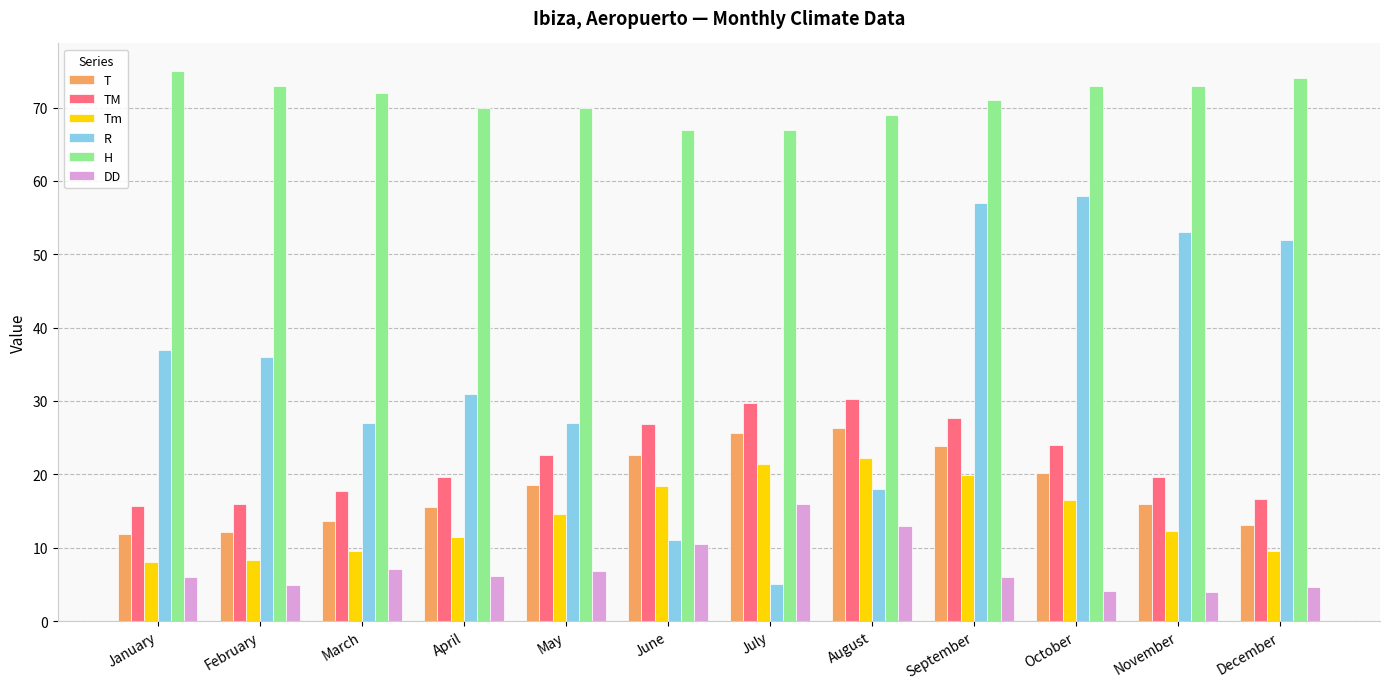

At how many categories does at least one series exceed 46?

12